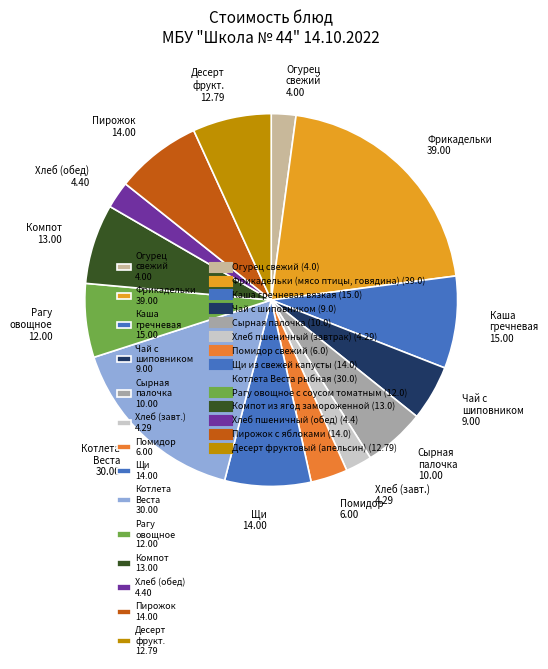

Is the sum of Чай с шиповником 9.00 and Хлеб (обед) 4.40 greater than half?

No